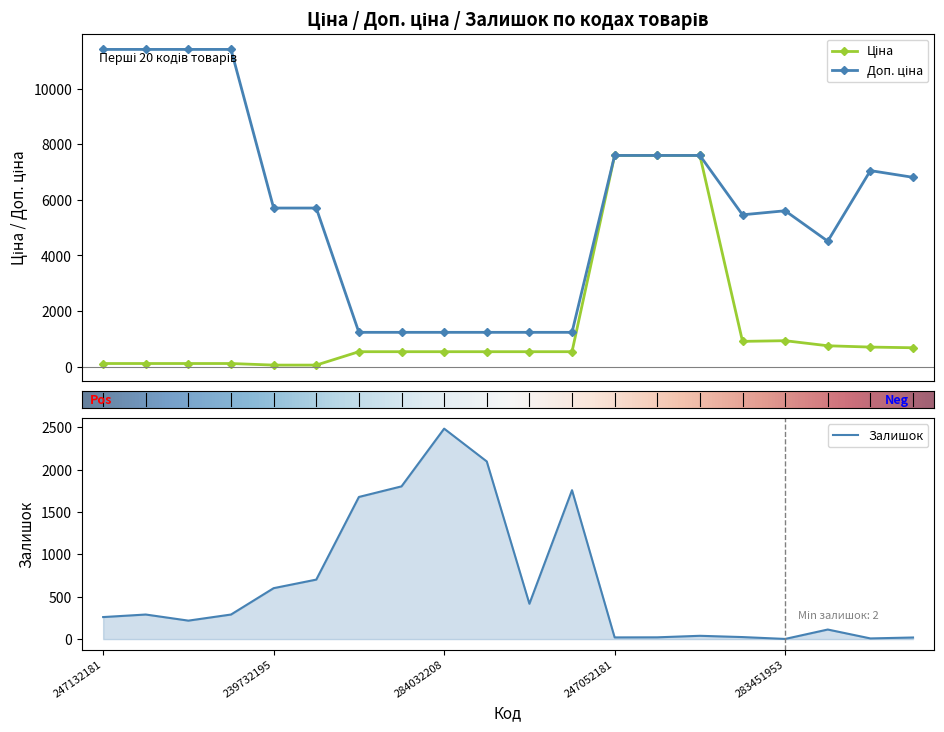

Which category has the highest value in the Залишок series?

284032208